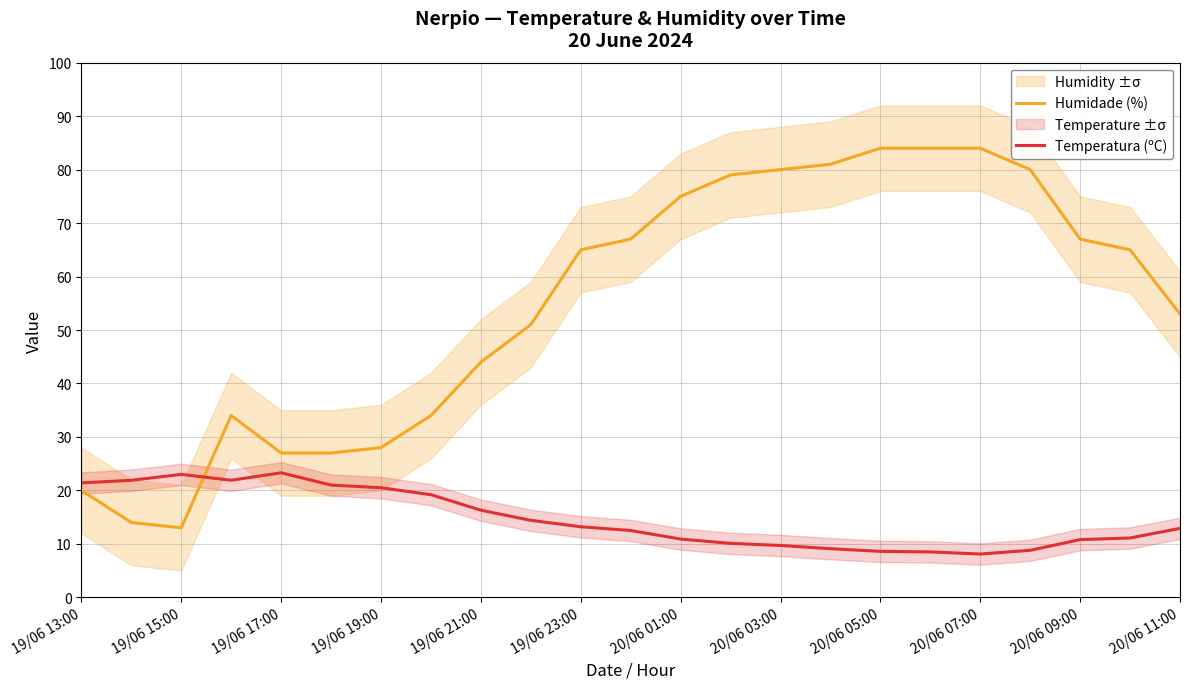

The value of Humidade (%) at 19/06 23:00 is 65.0. True or false?

True